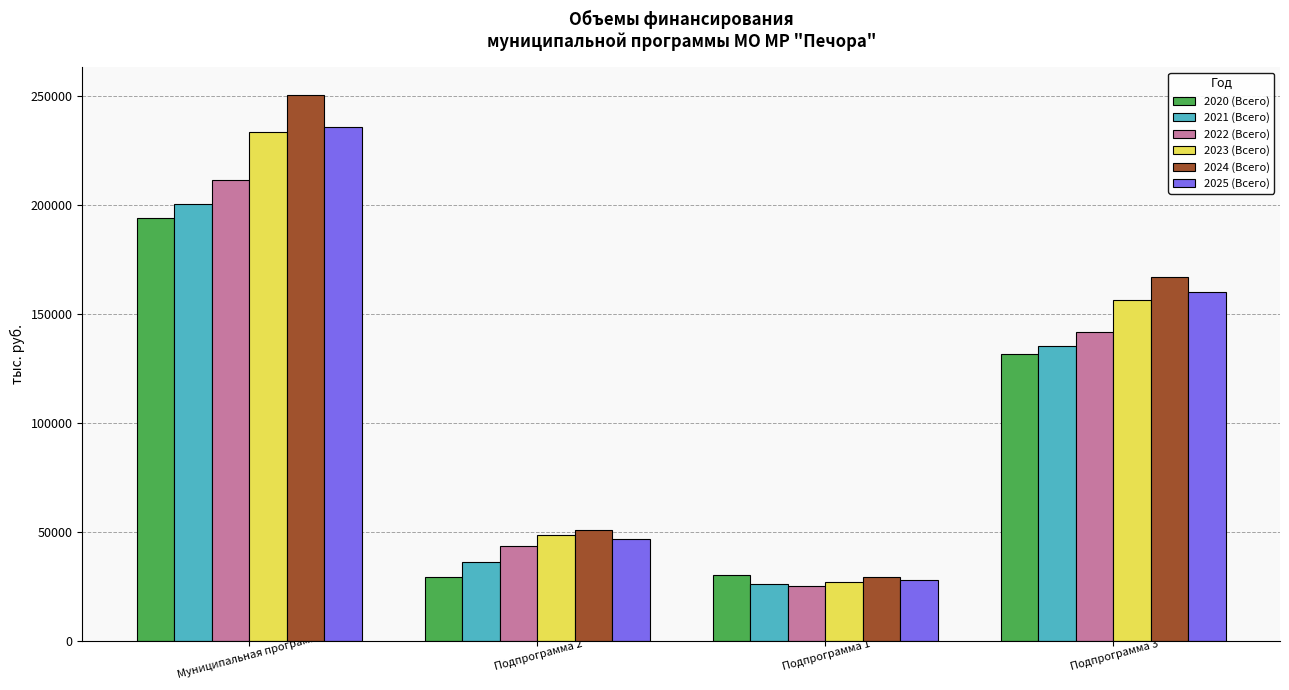

The 2020 (Всего) series shows 193950.4 at Муниципальная программа. True or false?

True